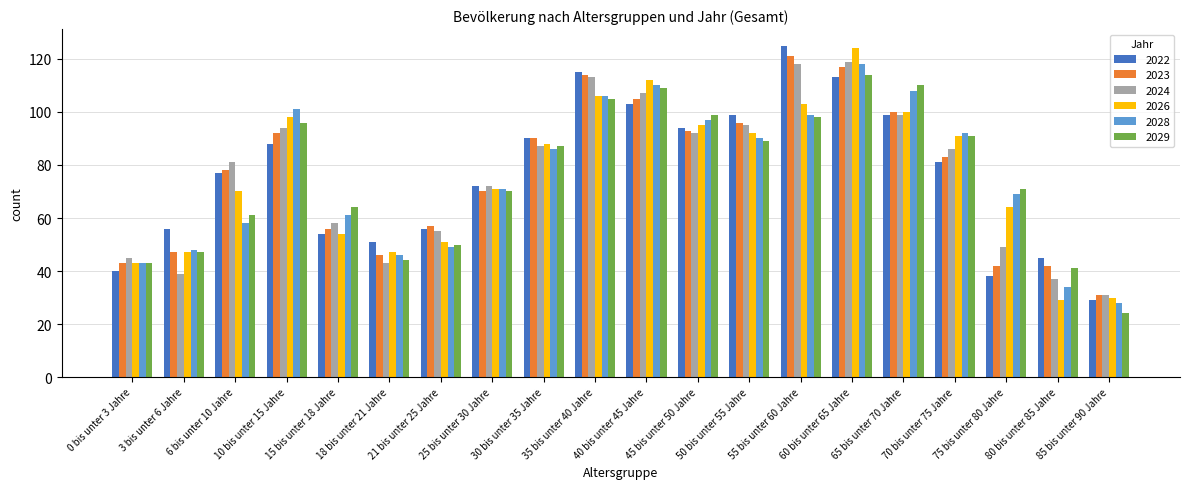

Is it true that 2023 equals 145 at 10 bis unter 15 Jahre?

False